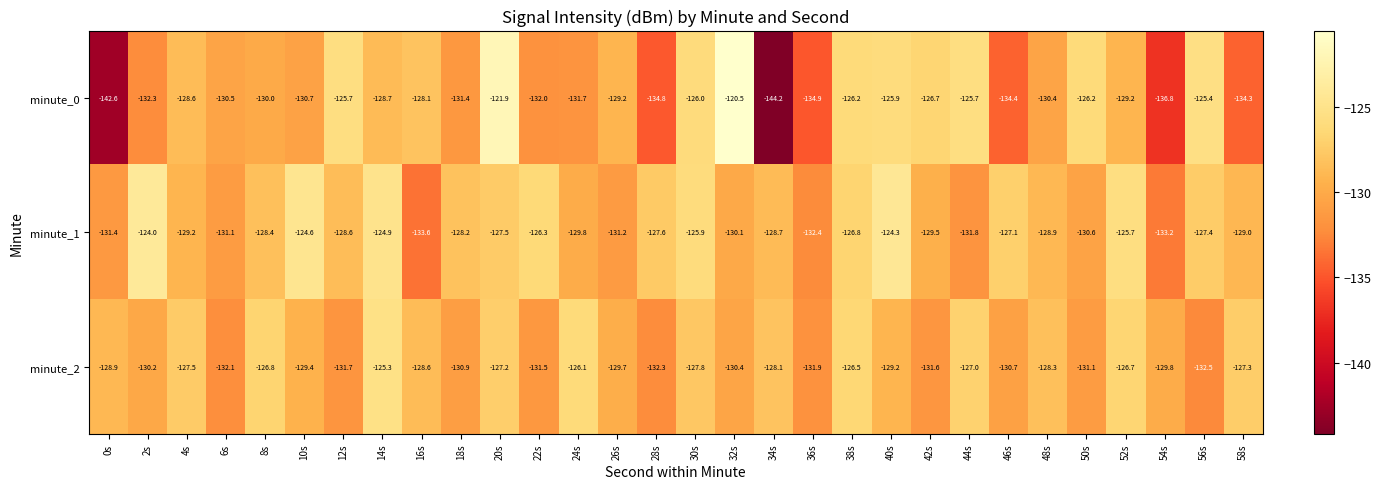

The value of minute_2 at 40s is -209.3. True or false?

False